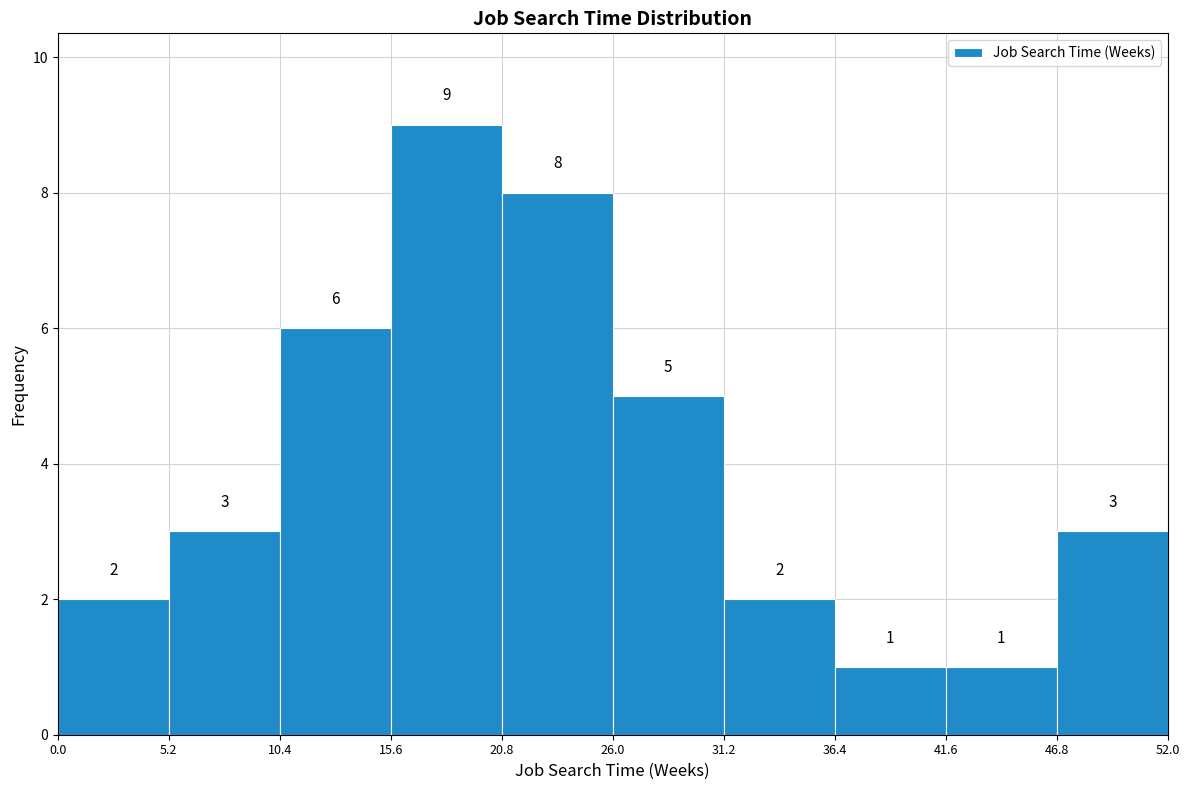

Over which range of the x-axis is the bar tallest?

15.6 to 20.8